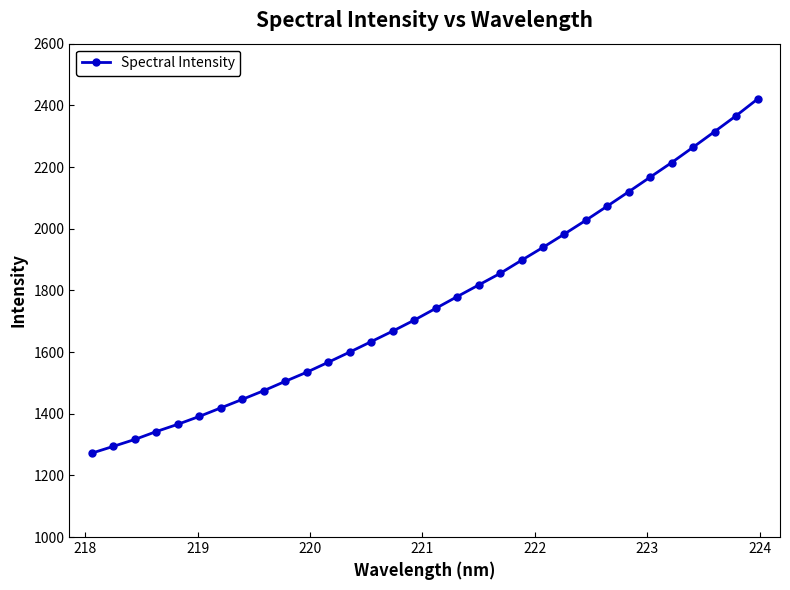

What is the sum of all values?

56515.9